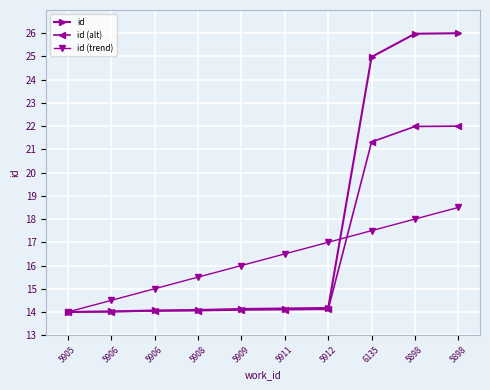

Reading right to left, transcribe all the data shown in this chart.

id: 26.0	26.0	25.0	14.2	14.1	14.1	14.1	14.1	14.0	14.0
id (alt): 22.0	22.0	21.3	14.1	14.1	14.1	14.1	14.0	14.0	14.0
id (trend): 18.5	18.0	17.5	17.0	16.5	16.0	15.5	15.0	14.5	14.0